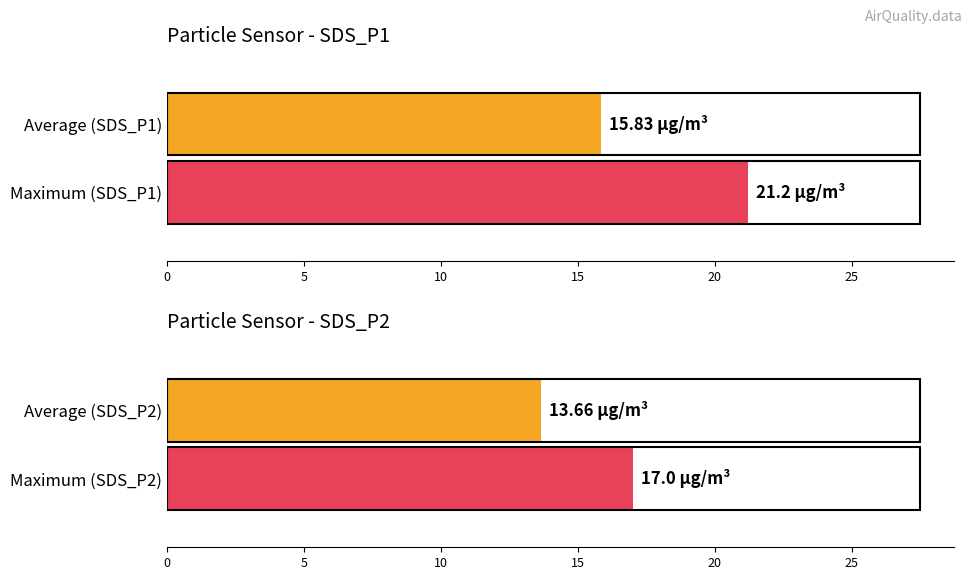

The SDS_P1 series shows 25.5 at 00:37. True or false?

False